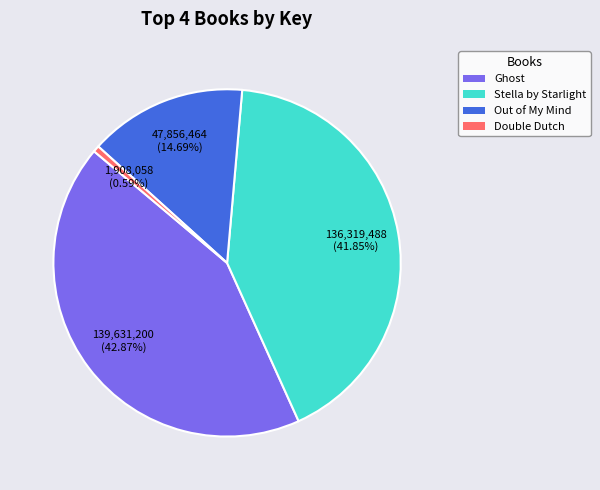

True or false: Double Dutch accounts for 11% of the total.

False